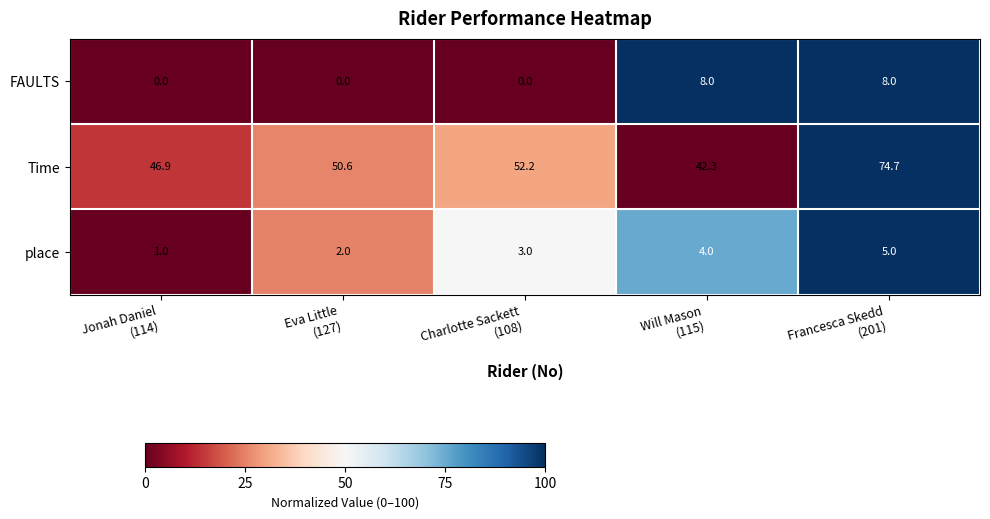

At how many categories does at least one series exceed 31?

5